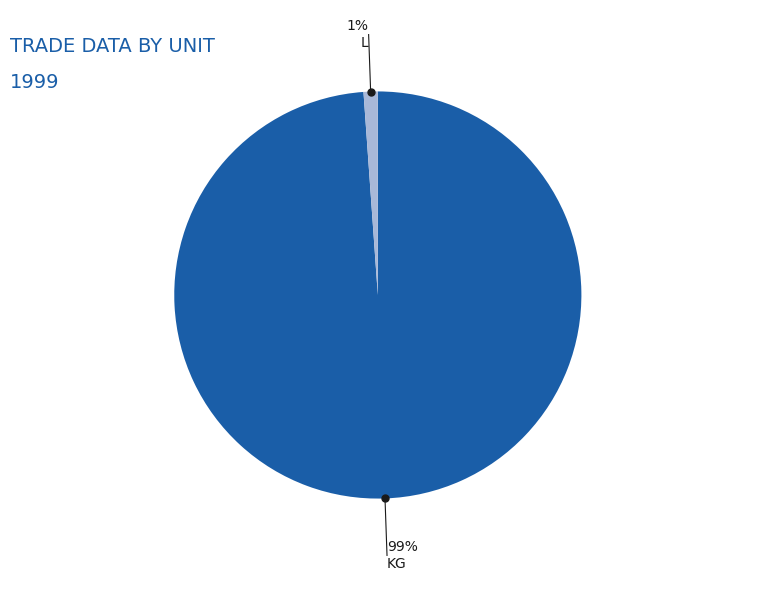

Is it true that L is 11% of the pie?

False